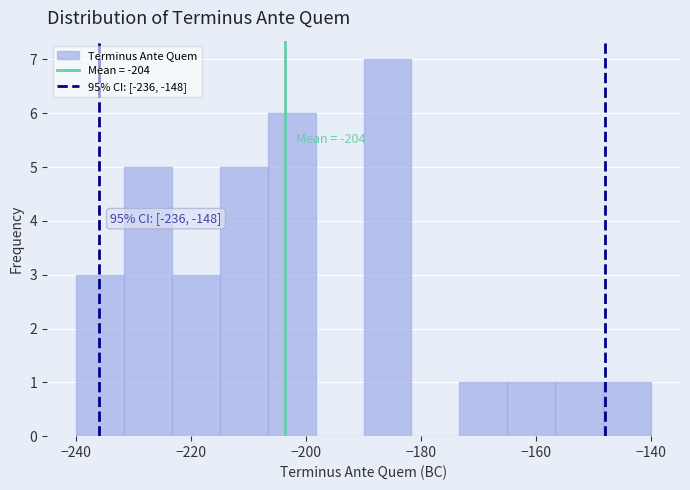

Over which range of the x-axis is the bar tallest?

-190 to -182